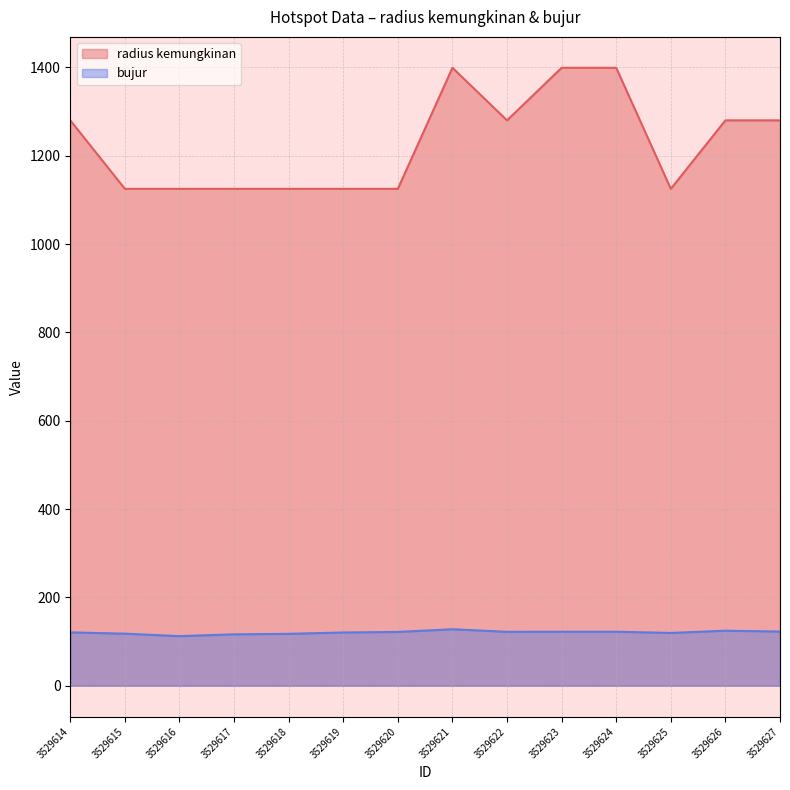

What is the difference between the maximum and minimum values in the bujur (line) series?

15.6